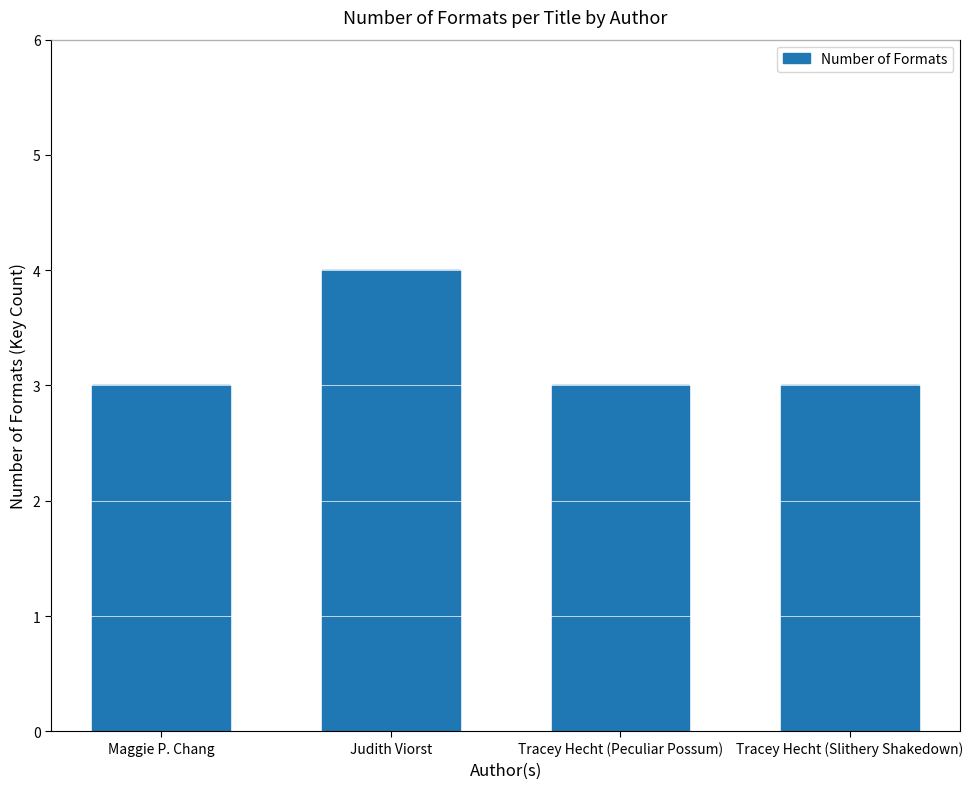

How many series are shown in this chart?

1